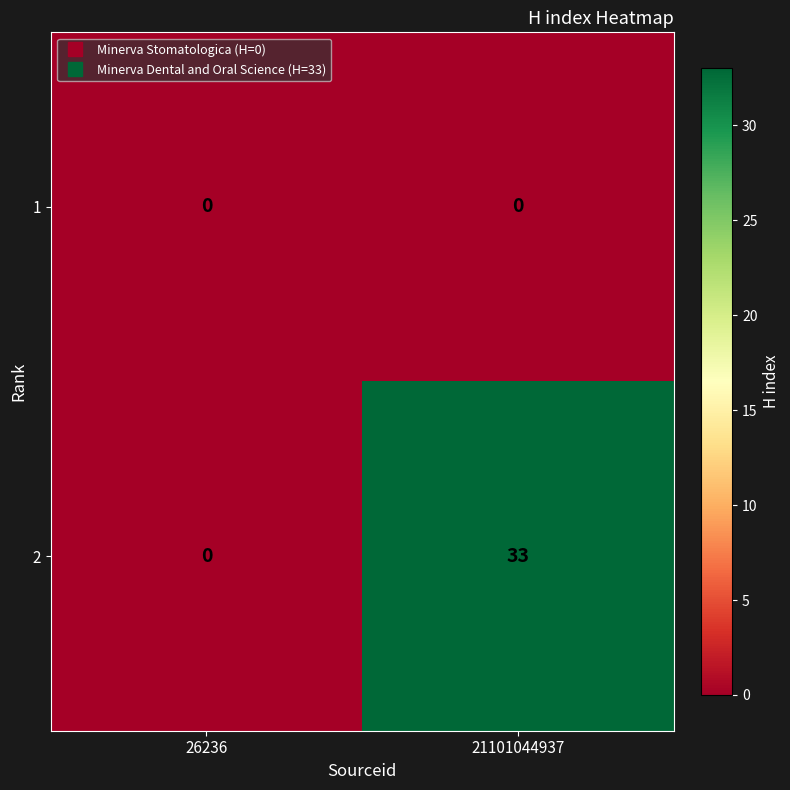

Reading right to left, transcribe all the data shown in this chart.

1: 21101044937=0	26236=0
2: 21101044937=33	26236=0